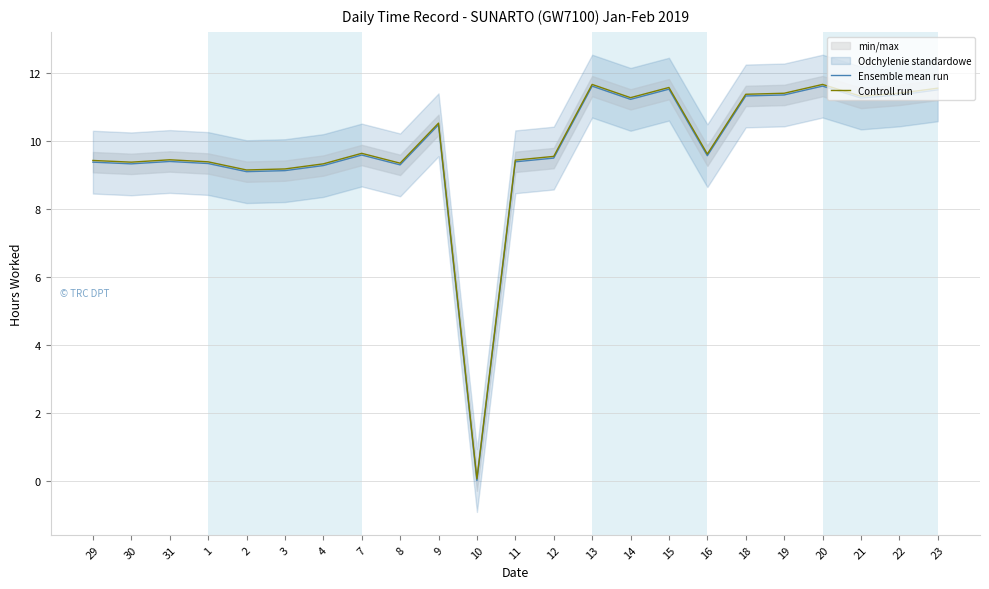

At how many categories does at least one series exceed 8?

22